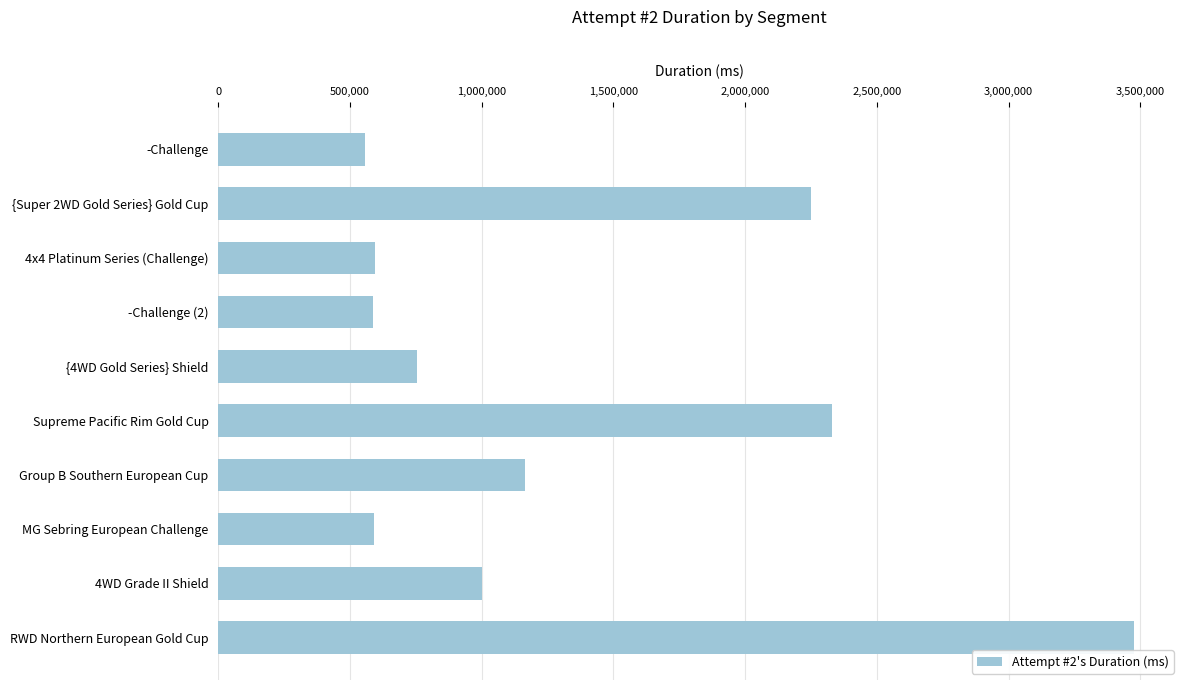

What is the sum of the values at 4x4 Platinum Series (Challenge) and 4WD Grade II Shield?

1596352